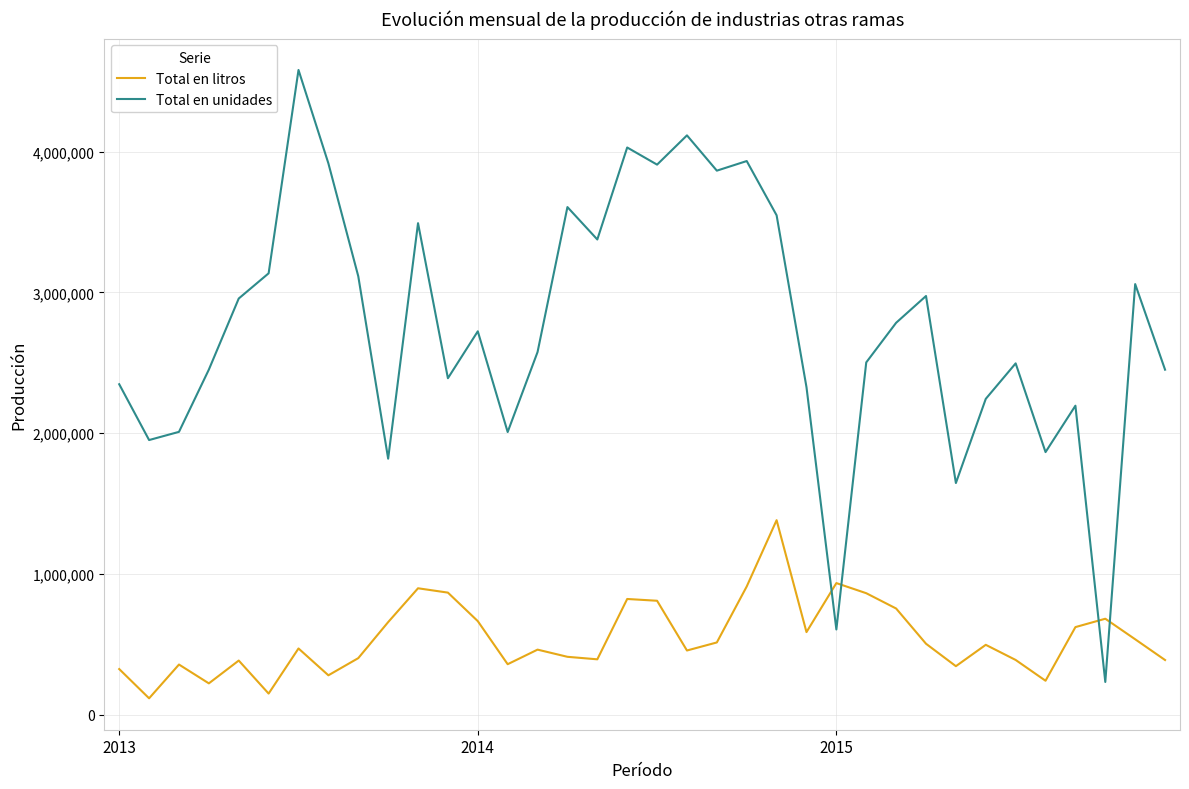

Rank the series by their average value, from highest to lowest.

Total en unidades, Total en litros